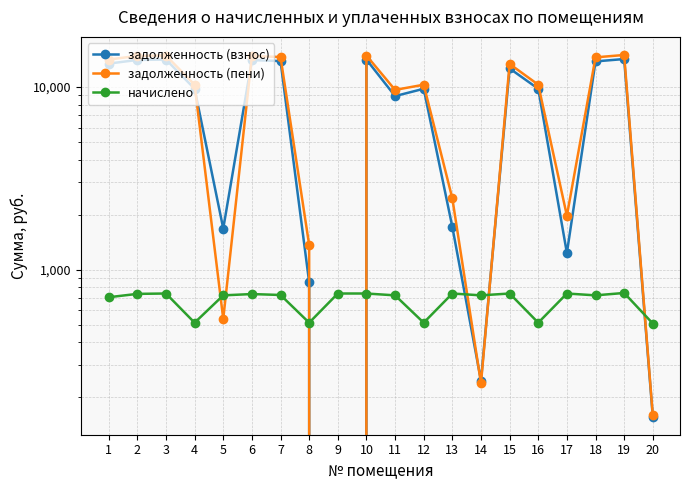

Is it true that задолженность (взнос) equals 156.7 at 20?

True